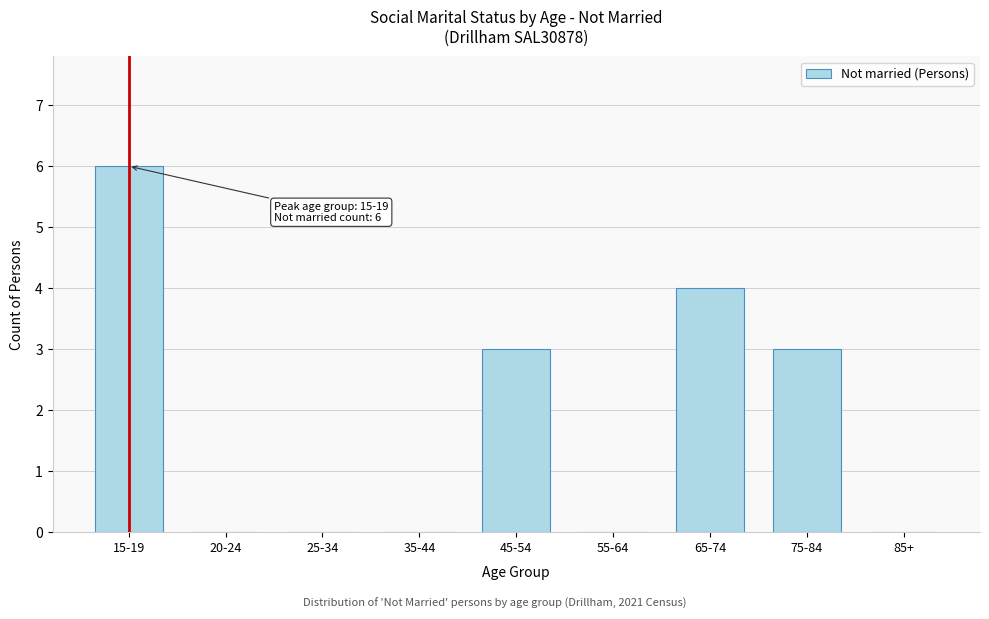

Reading left to right, what are all the values shown in this chart?

15-19=6	20-24=0	25-34=0	35-44=0	45-54=3	55-64=0	65-74=4	75-84=3	85+=0